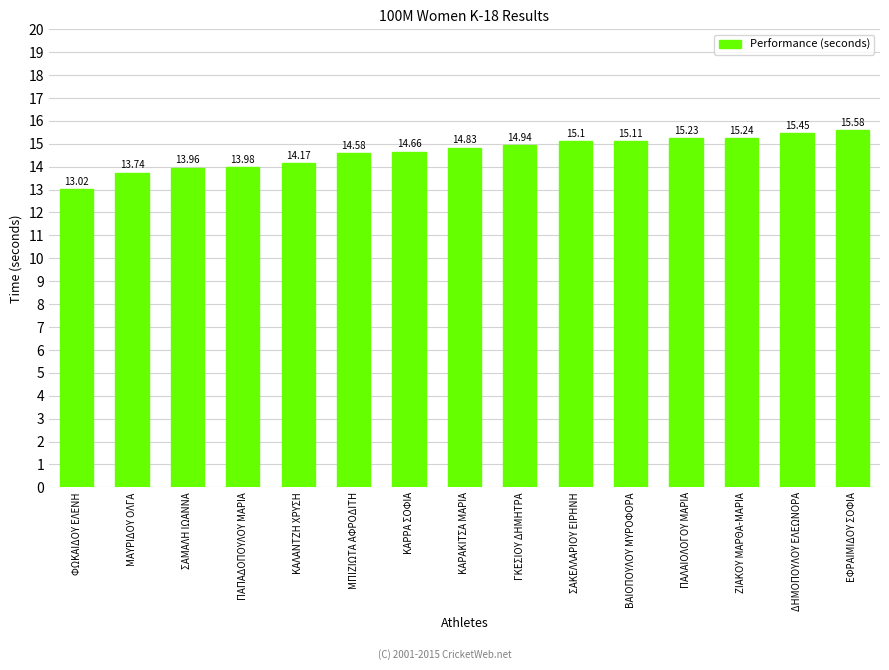

What is the greatest value displayed?

15.6